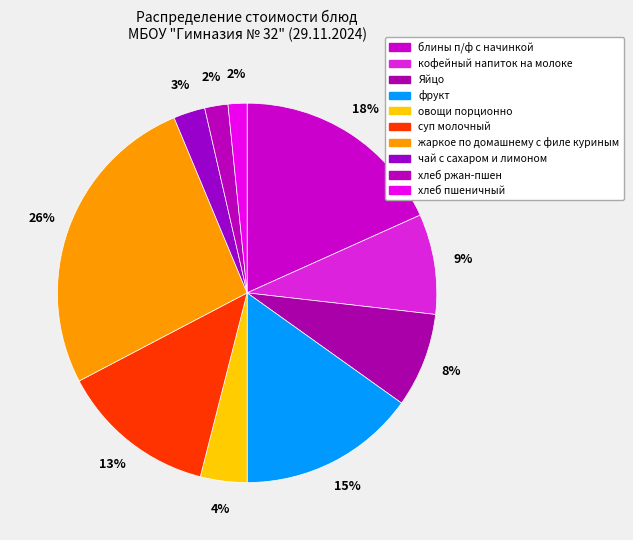

To the nearest percent, what portion does блины п/ф с начинкой represent?

18%